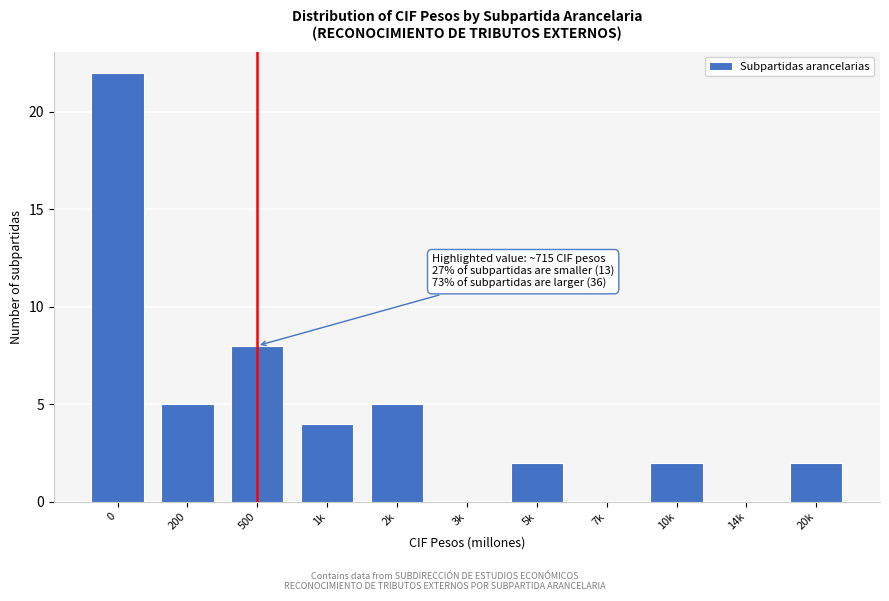

Reading right to left, what are all the values shown in this chart?

20k=2	14k=0	10k=2	7k=0	5k=2	3k=0	2k=5	1k=4	500=8	200=5	0=22